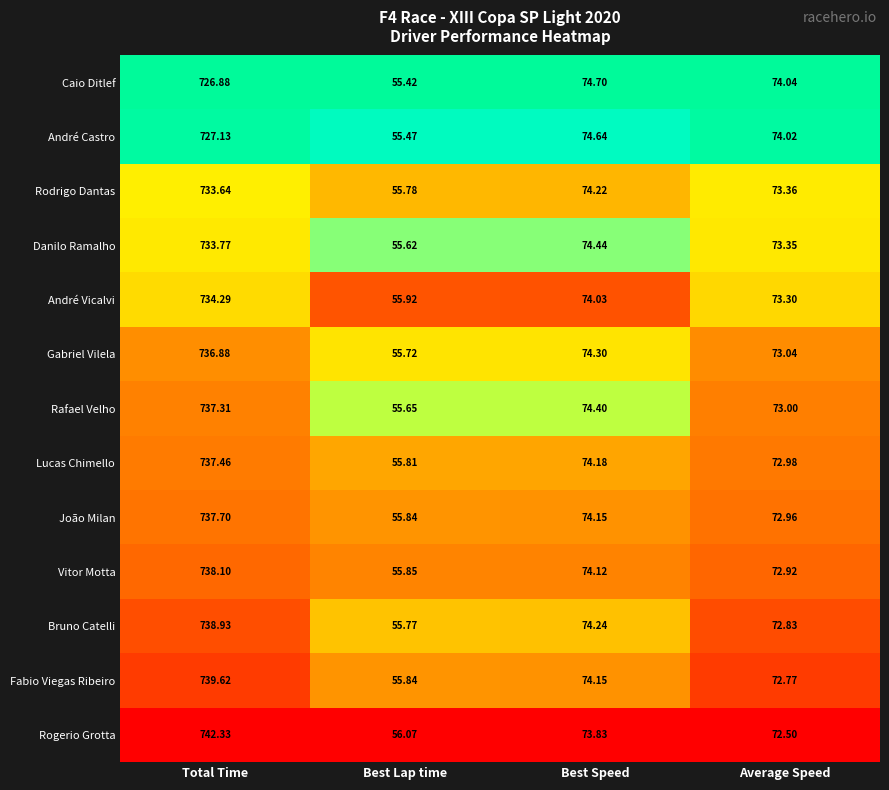

List the series in order of their peak value, lowest first.

Caio Ditlef, André Castro, Rodrigo Dantas, Danilo Ramalho, André Vicalvi, Gabriel Vilela, Rafael Velho, Lucas Chimello, João Milan, Vitor Motta, Bruno Catelli, Fabio Viegas Ribeiro, Rogerio Grotta